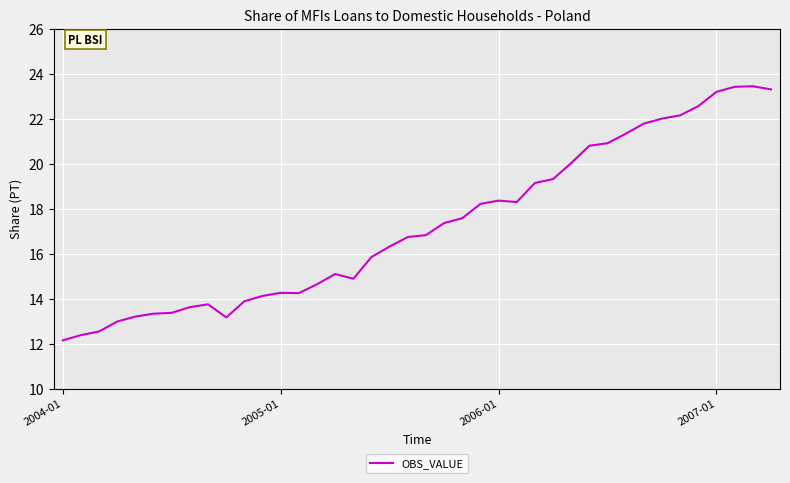

What is the maximum value shown in the chart?

23.4